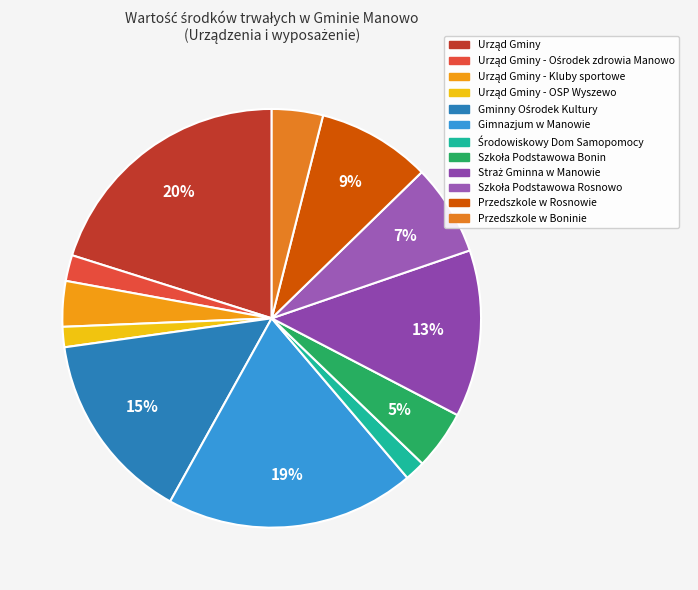

Is there any slice that represents more than half of the pie?

No